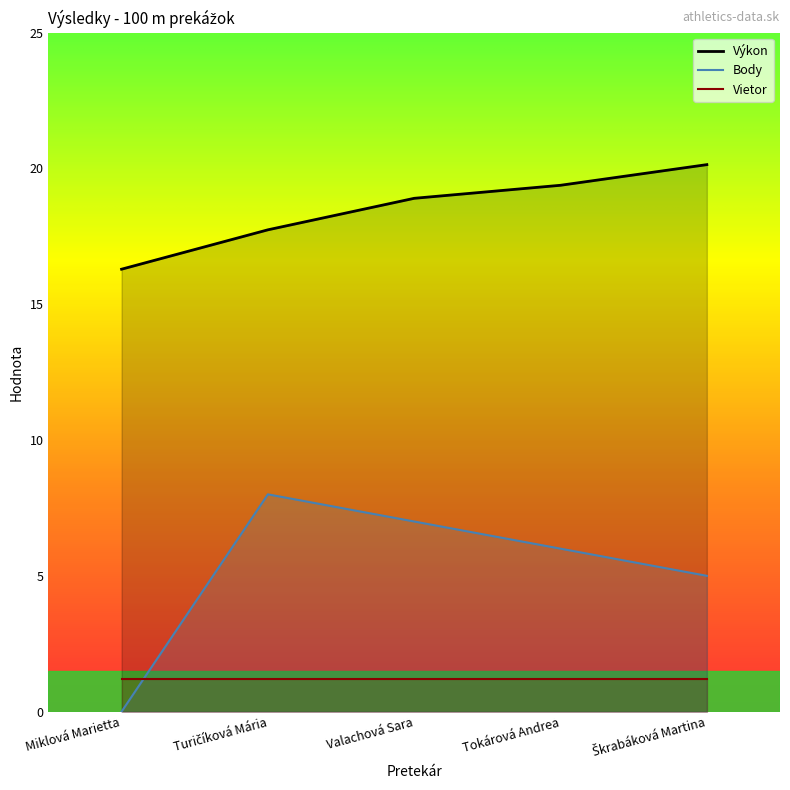

Is it true that Výkon equals 20.1 at Škrabáková Martina?

True